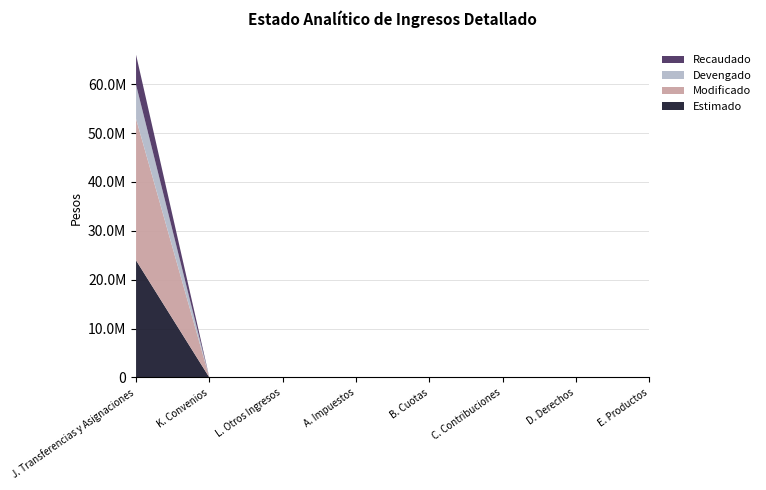

Reading left to right, list all the values displayed in this chart.

Estimado: J. Transferencias y Asignaciones=23949616	K. Convenios=0	L. Otros Ingresos=0	A. Impuestos=0	B. Cuotas=0	C. Contribuciones=0	D. Derechos=0	E. Productos=0
Modificado: J. Transferencias y Asignaciones=28949616	K. Convenios=0	L. Otros Ingresos=0	A. Impuestos=0	B. Cuotas=0	C. Contribuciones=0	D. Derechos=0	E. Productos=0
Devengado: J. Transferencias y Asignaciones=6954967	K. Convenios=0	L. Otros Ingresos=0	A. Impuestos=0	B. Cuotas=0	C. Contribuciones=0	D. Derechos=0	E. Productos=0
Recaudado: J. Transferencias y Asignaciones=6154967	K. Convenios=0	L. Otros Ingresos=0	A. Impuestos=0	B. Cuotas=0	C. Contribuciones=0	D. Derechos=0	E. Productos=0